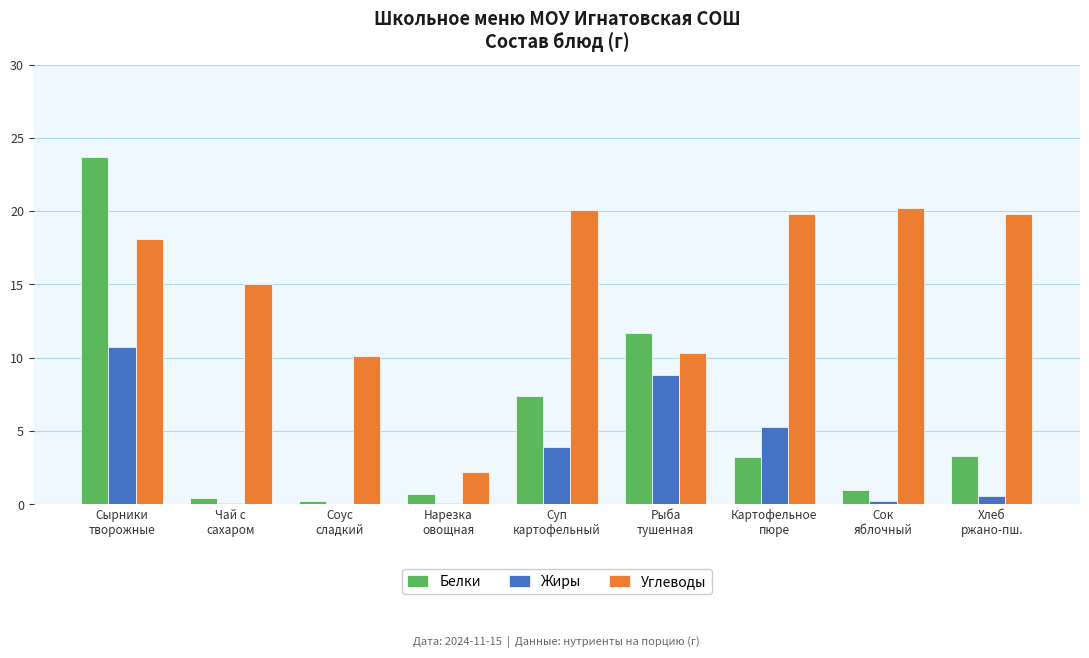

What is the highest value of the Углеводы series?

20.2